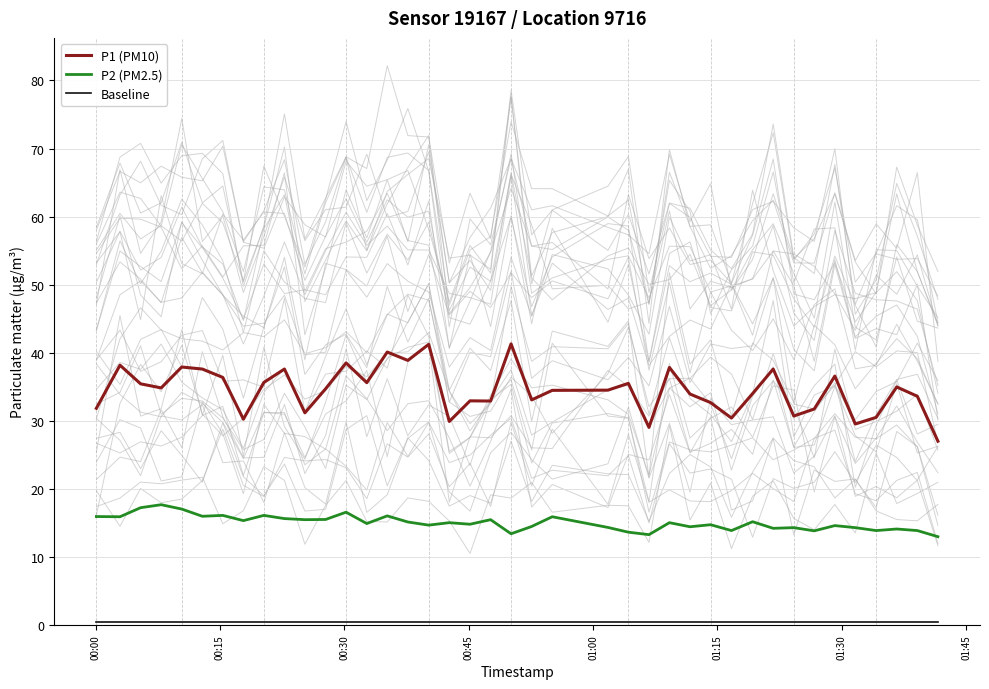

What is the maximum value for P1 (PM10)?

41.3